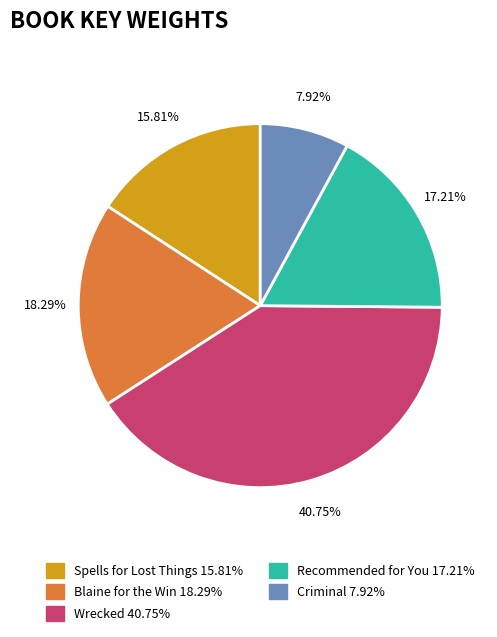

Is it true that Wrecked is 41% of the pie?

True